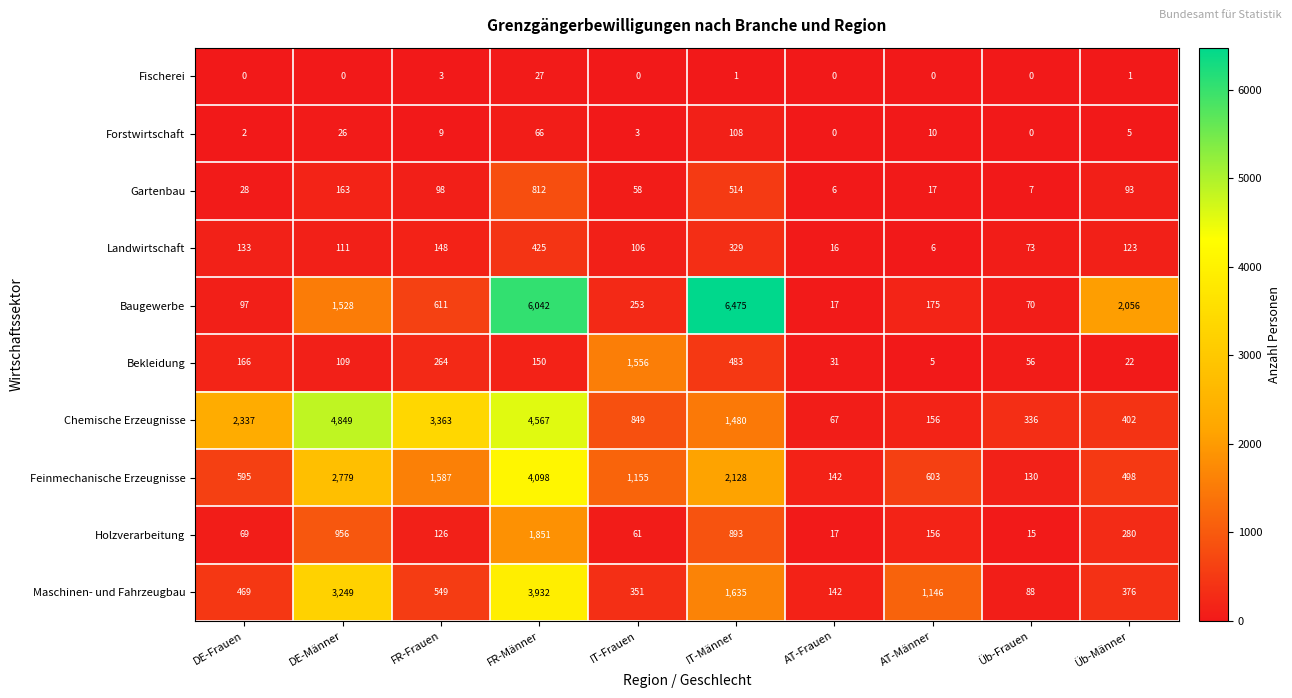

Is it true that Landwirtschaft equals 16 at AT-Frauen?

True